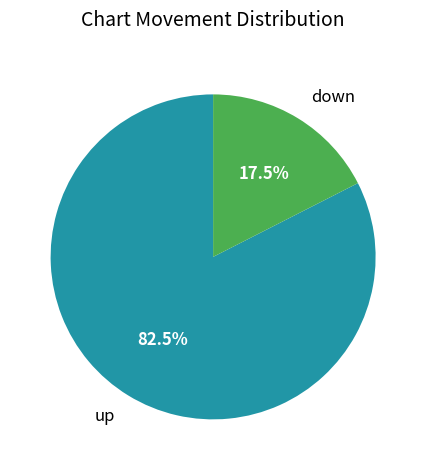

Approximately how many times larger is the value at up compared to down?

4.7